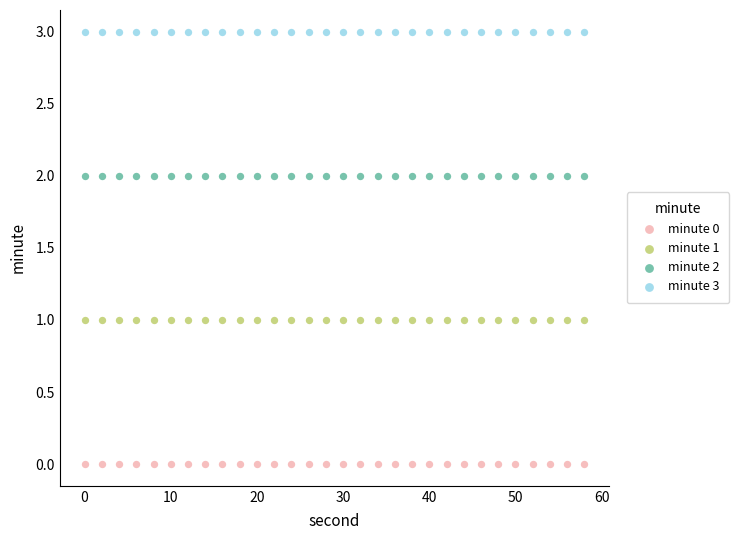

Which series contains the highest Y value?

minute 3